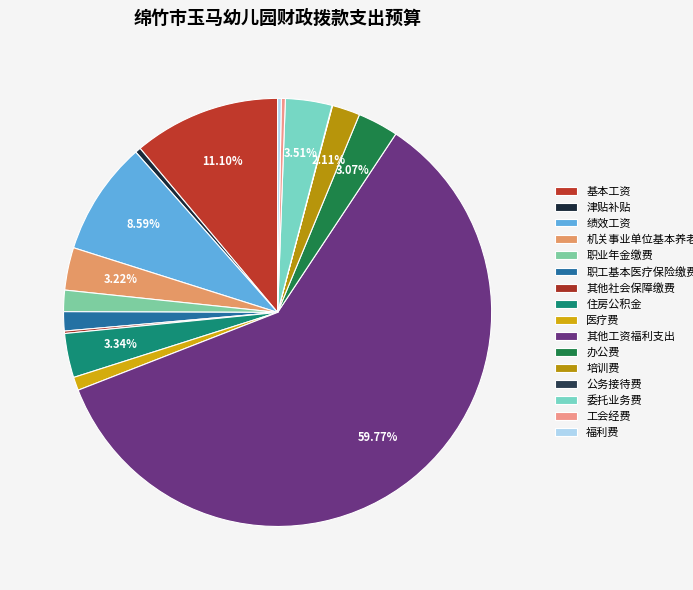

To the nearest percent, what is the average slice percentage?

6%